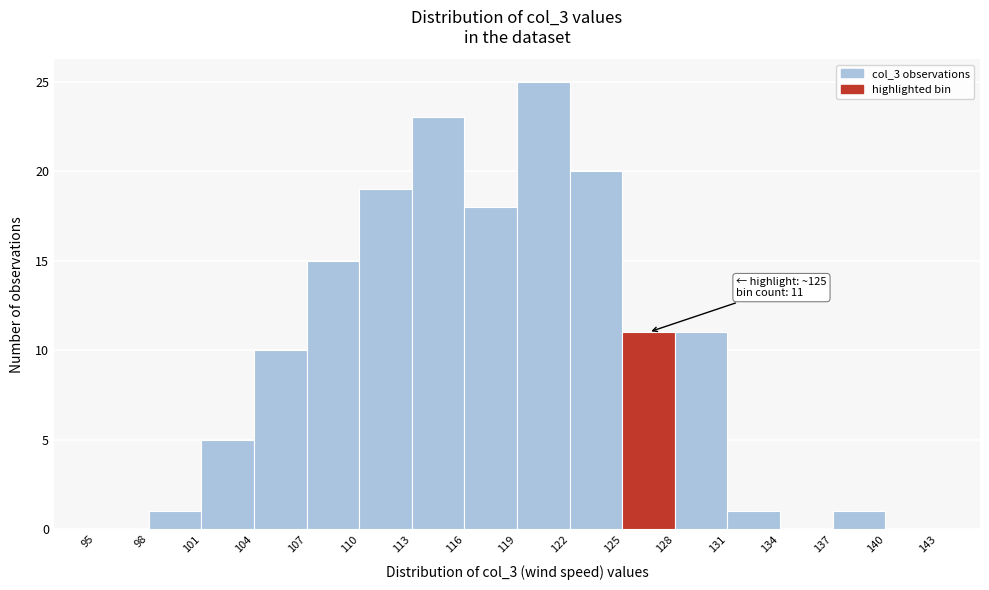

Over which range of the x-axis is the bar tallest?

119 to 122